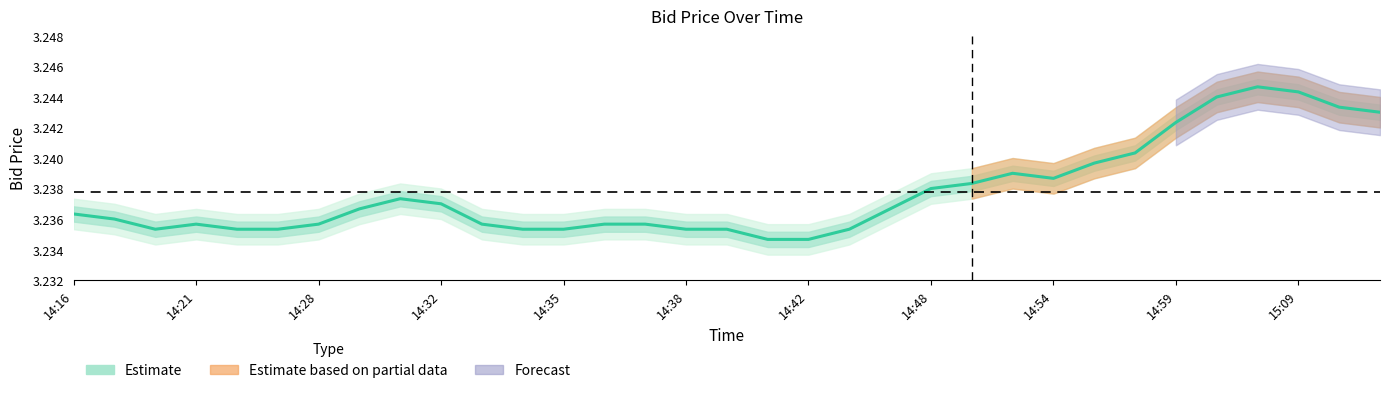

True or false: the data shows 3.2 at 13.

True